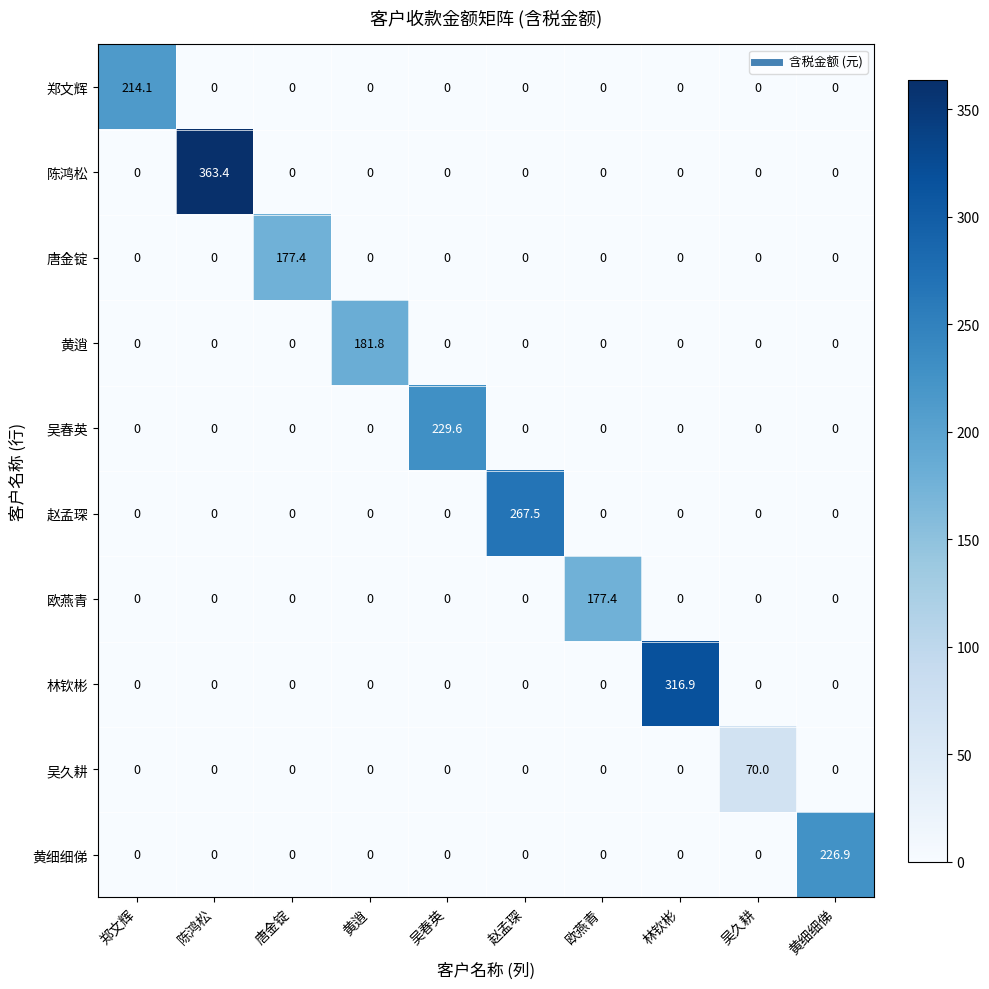

Count the number of data series in this chart.

10